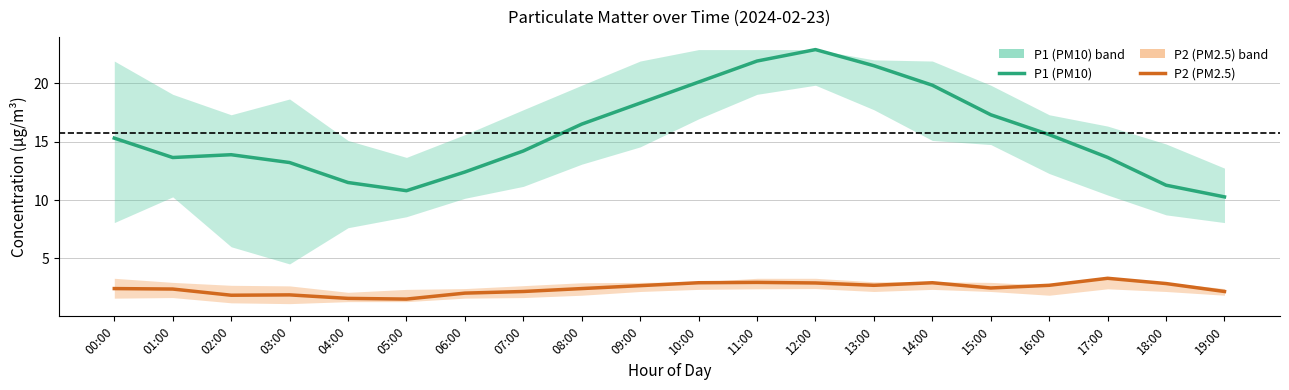

Reading right to left, list all the values displayed in this chart.

P1 (PM10): 10.3	11.3	13.7	15.6	17.3	19.8	21.5	22.9	21.9	20.1	18.3	16.5	14.2	12.4	10.8	11.5	13.2	13.9	13.6	15.3
P2 (PM2.5): 2.2	2.9	3.3	2.7	2.5	2.9	2.7	2.9	3.0	2.9	2.7	2.4	2.2	2.0	1.5	1.6	1.9	1.9	2.4	2.4